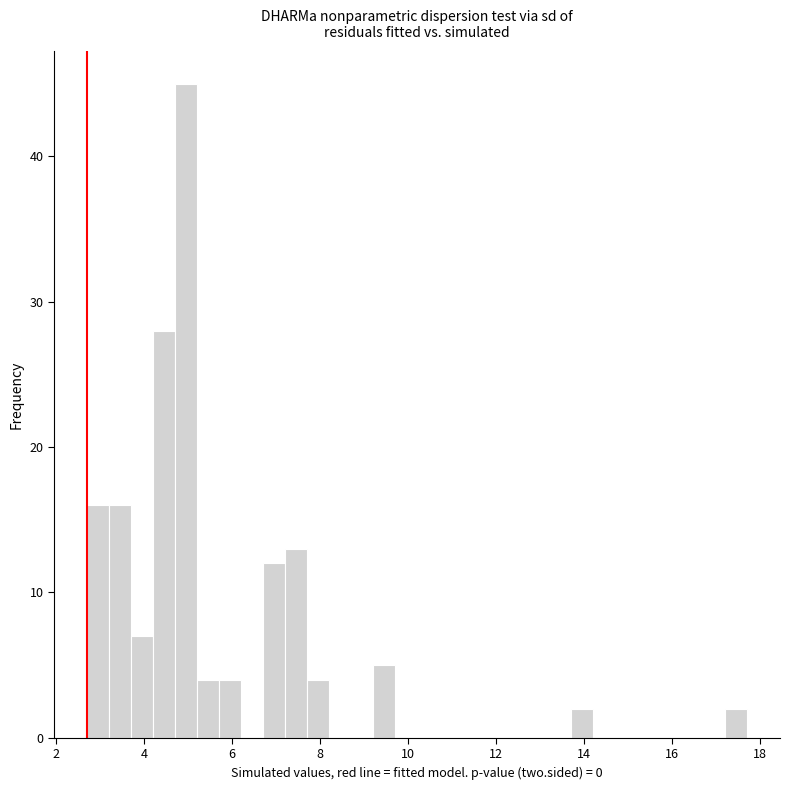

Read against the x-axis, roughly where is the centre of the tallest bar?

5.0